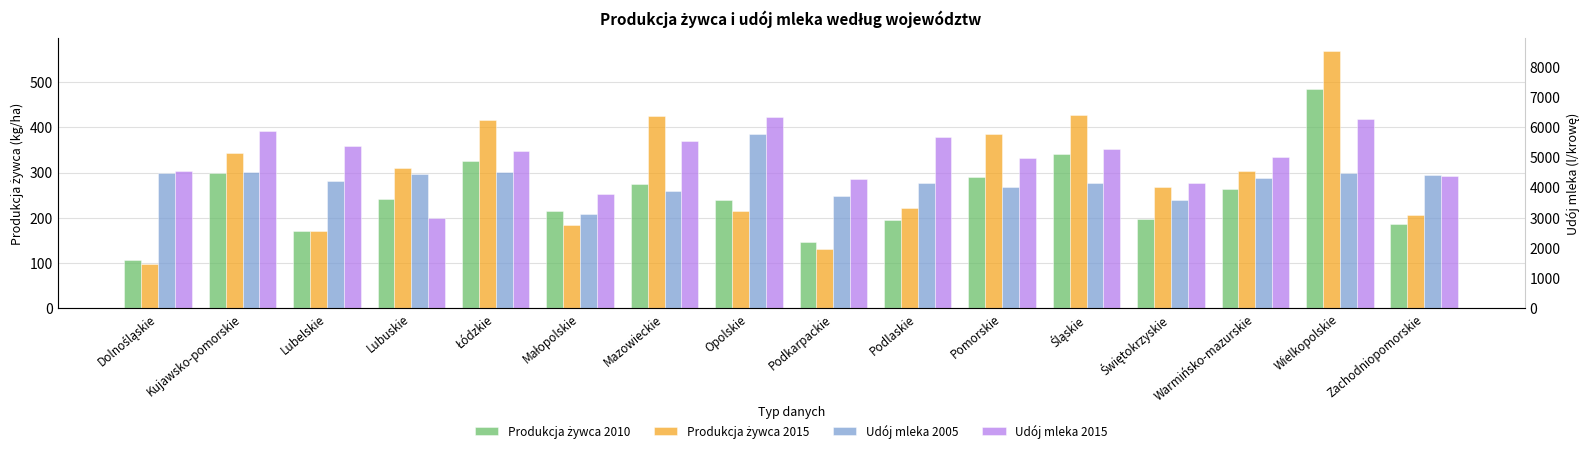

What are all the series names shown in the legend?

Produkcja żywca 2010, Produkcja żywca 2015, Udój mleka 2005, Udój mleka 2015